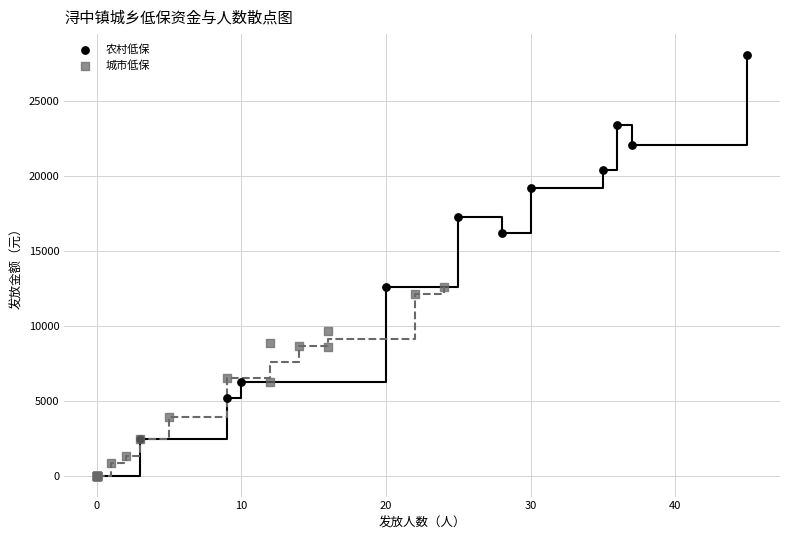

Which series has the largest Y range (max minus min)?

农村低保